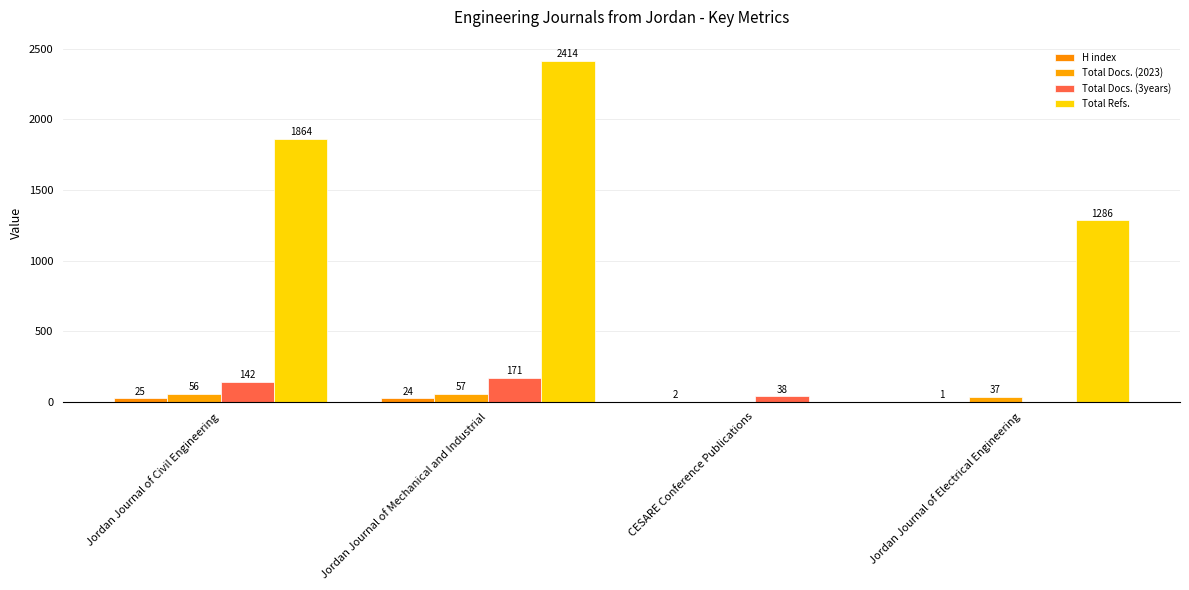

How many groups of bars are there?

4